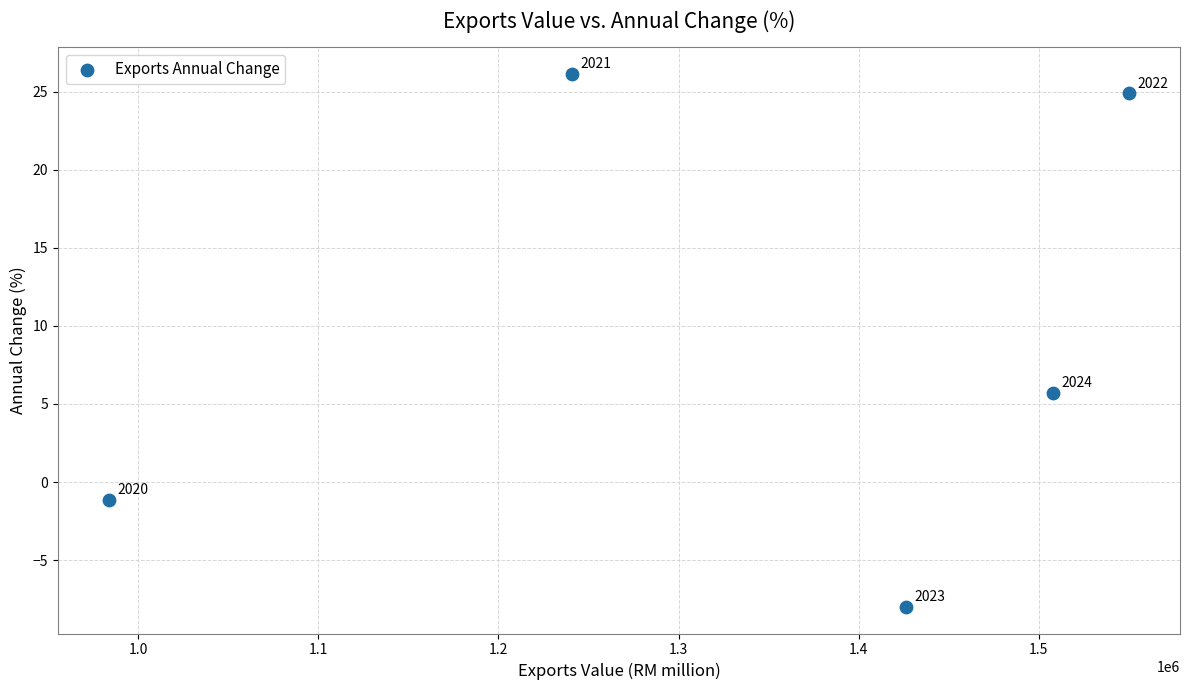

What Y value in the scatter plot is closest to 9?

5.7